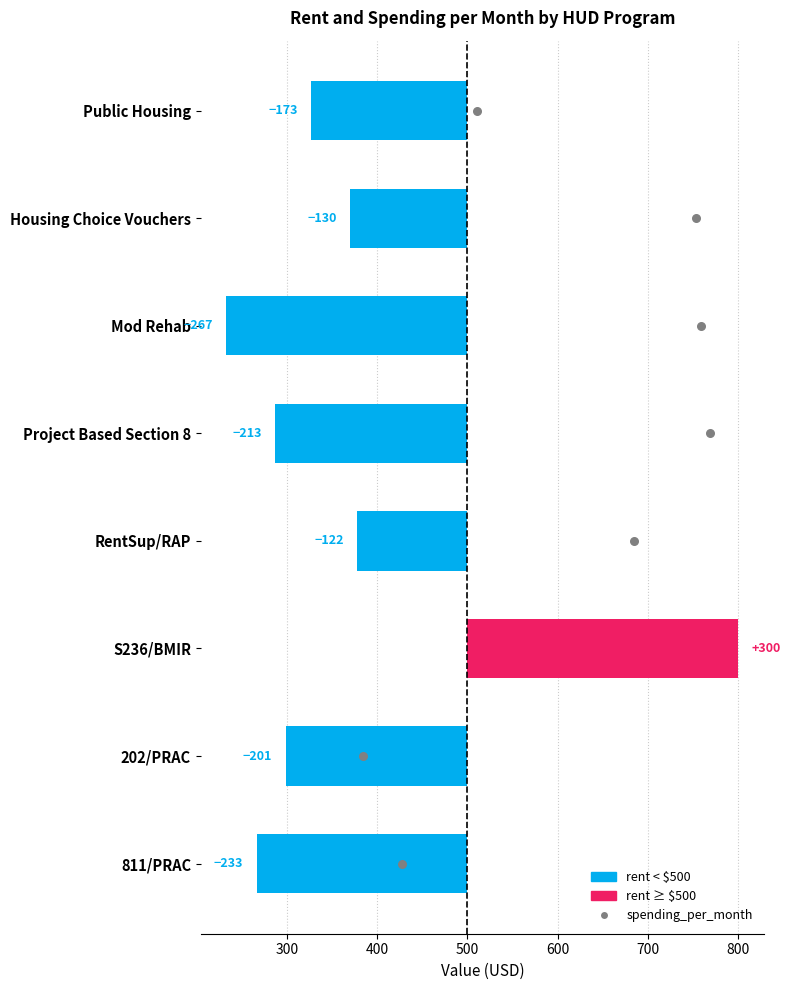

What is the change in value from RentSup/RAP to S236/BMIR?

+422